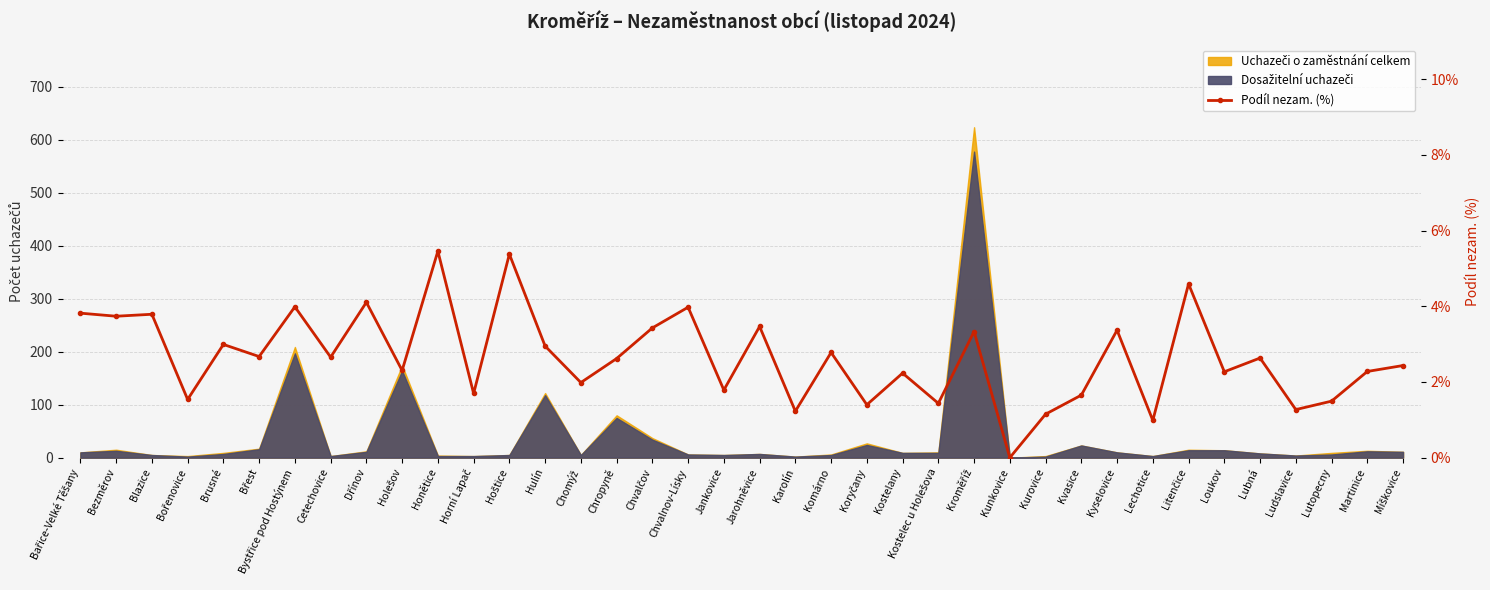

List the labels in order of value, smallest first.

Kunkovice, Lechotice, Kurovice, Karolín, Ludslavice, Koryčany, Kostelec u Holešova, Lutopecny, Bořenovice, Kvasice, Horní Lapač, Jankovice, Chomýž, Kostelany, Loukov, Martinice, Holešov, Míškovice, Chropyně, Lubná, Cetechovice, Břest, Komárno, Hulín, Brusné, Kroměříž, Kyselovice, Chvalčov, Jarohněvice, Bezměrov, Blazice, Bařice-Velké Těšany, Chvalnov-Lísky, Bystřice pod Hostýnem, Dřínov, Litenčice, Hoštice, Honětice